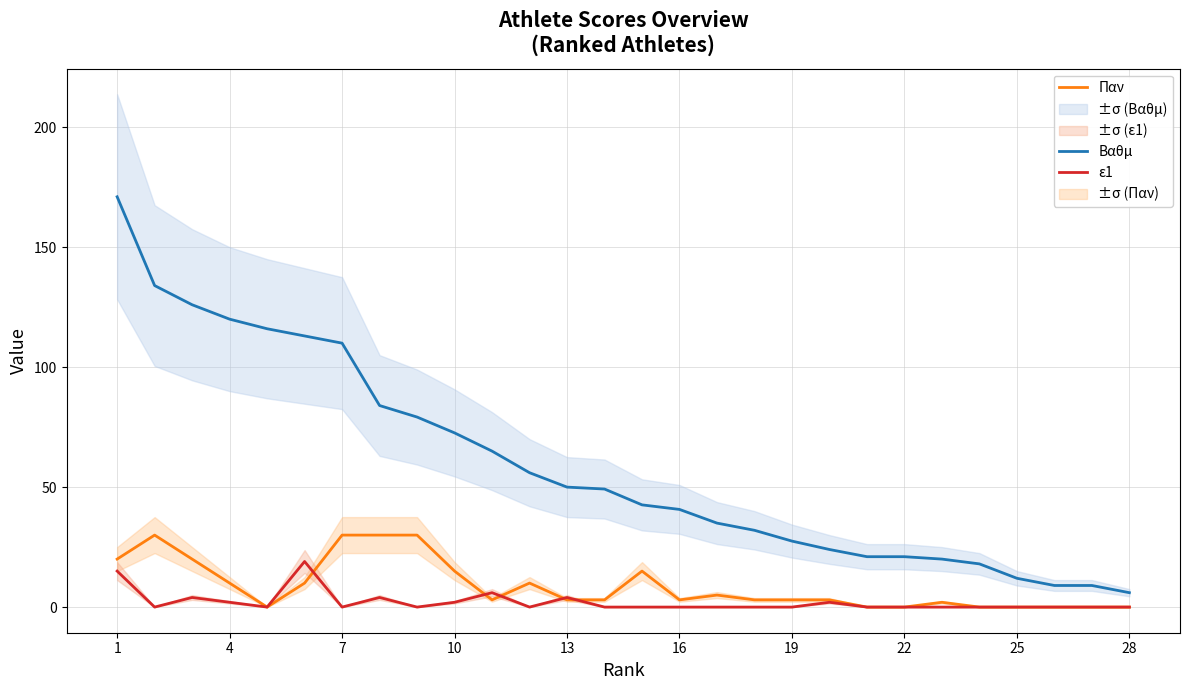

At which category is the sum across all series the highest?

1